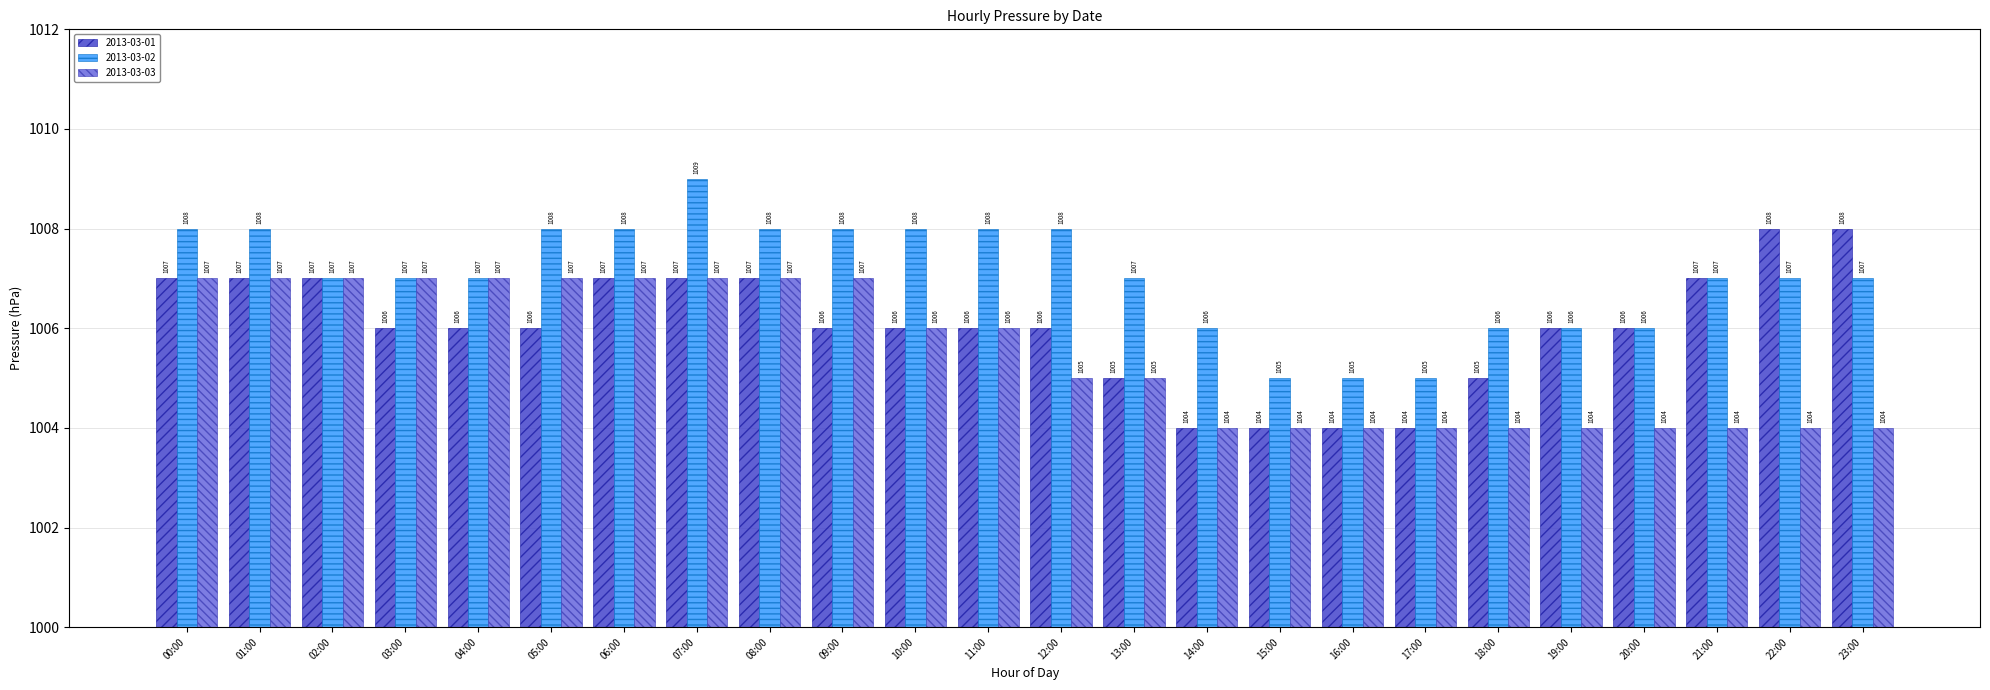

Rank the series by their maximum value, from highest to lowest.

2013-03-02, 2013-03-01, 2013-03-03